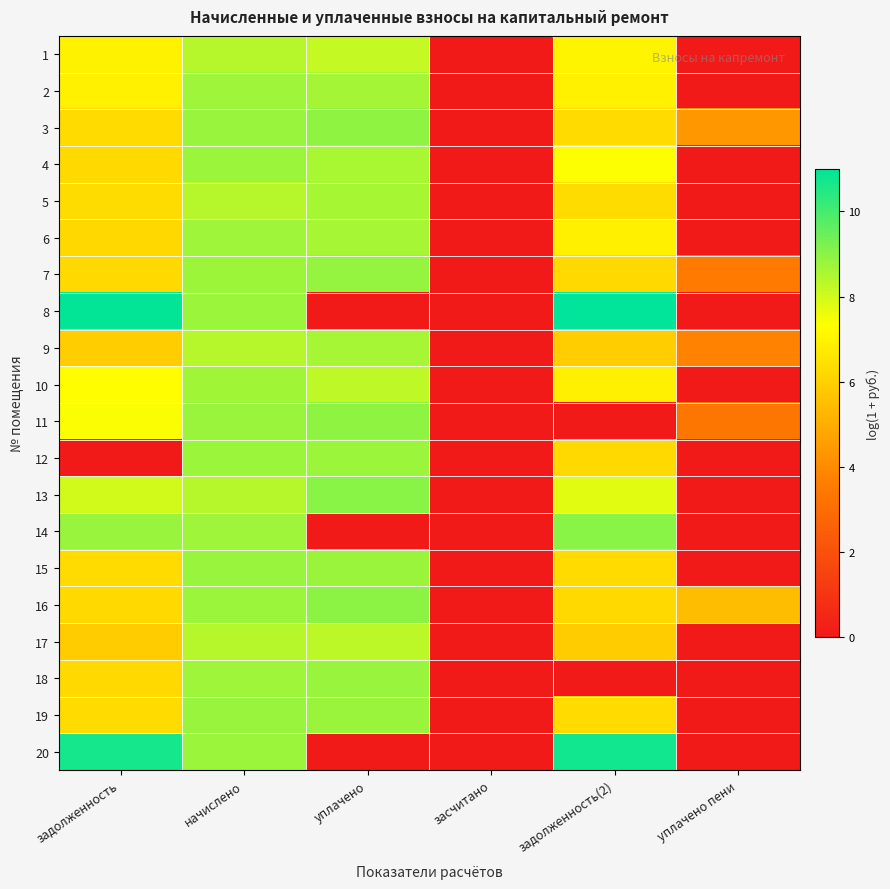

Which has a higher value, начислено or задолженность(2)?

начислено